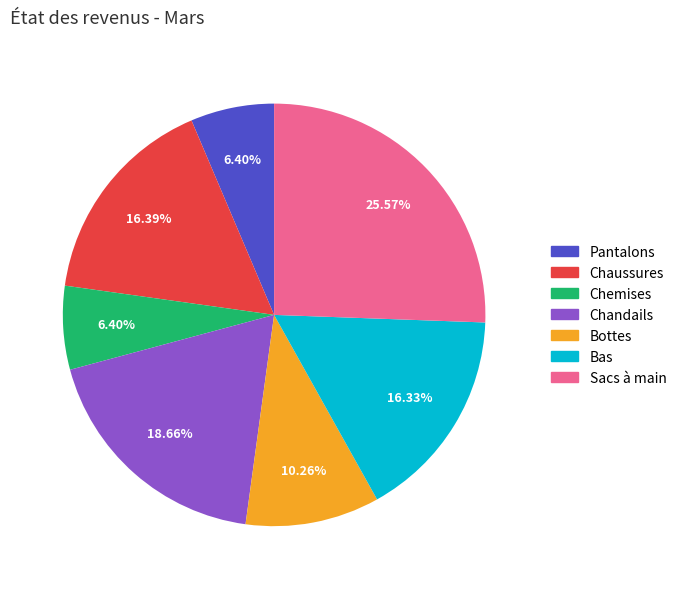

Between Chemises and Chaussures, which is larger?

Chaussures